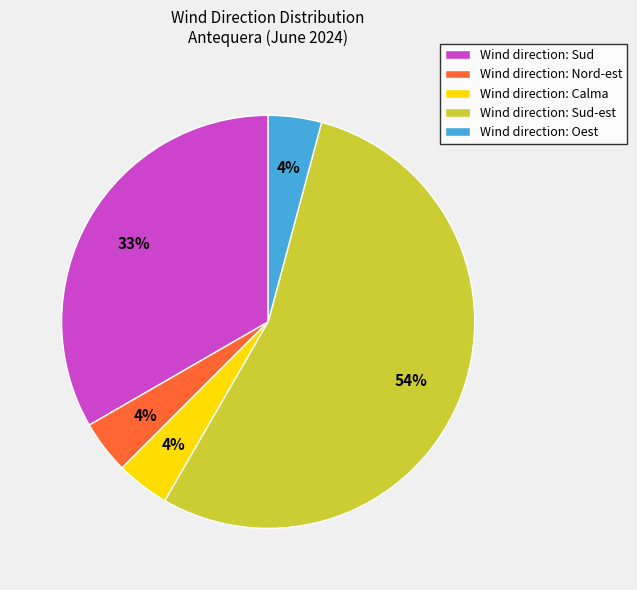

How many slices are in this pie chart?

5